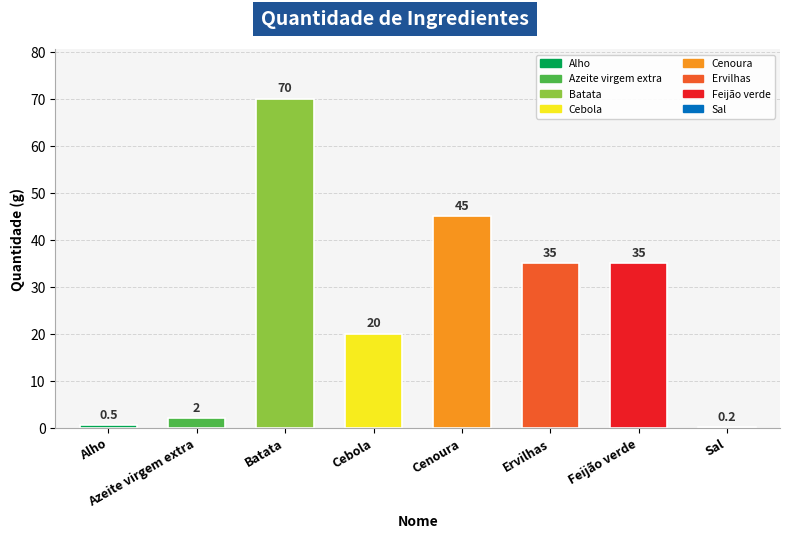

What value does the data have at Feijão verde?

35.0